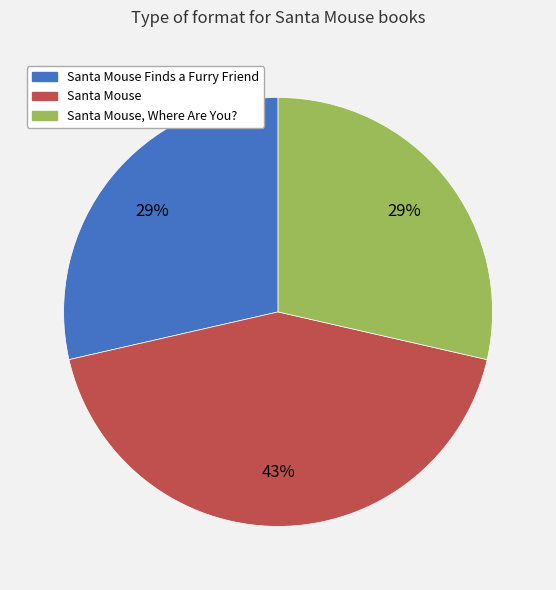

Do Santa Mouse Finds a Furry Friend and Santa Mouse, Where Are You? together represent more than half of the pie?

Yes